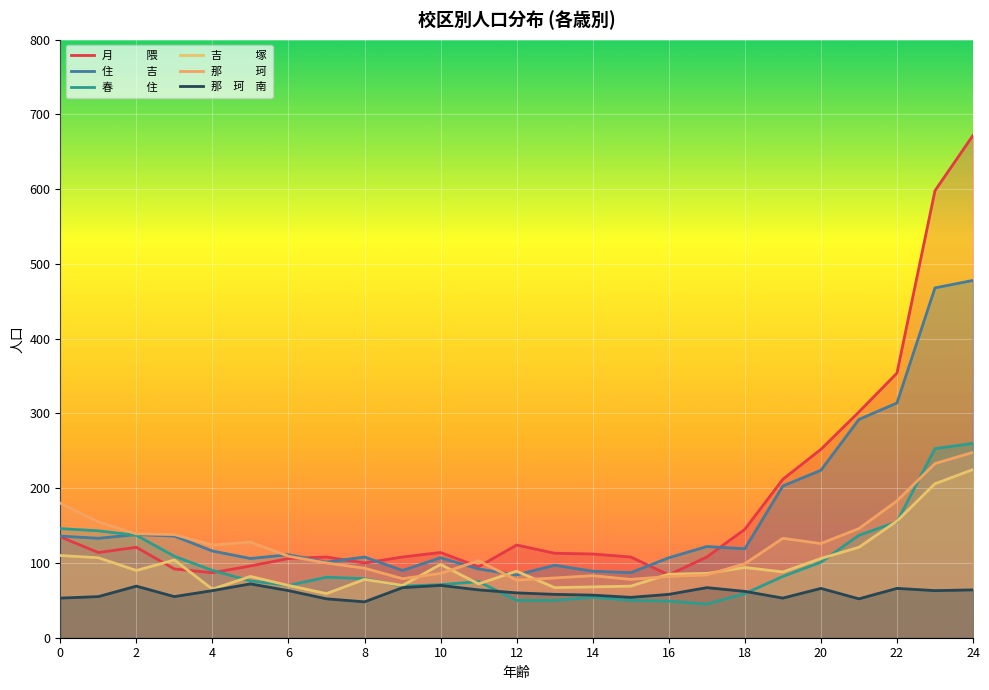

Rank the categories by 春　　　住 value from highest to lowest.

24, 23, 22, 0, 1, 2, 21, 3, 20, 4, 19, 7, 8, 5, 11, 10, 6, 9, 18, 14, 12, 13, 15, 16, 17